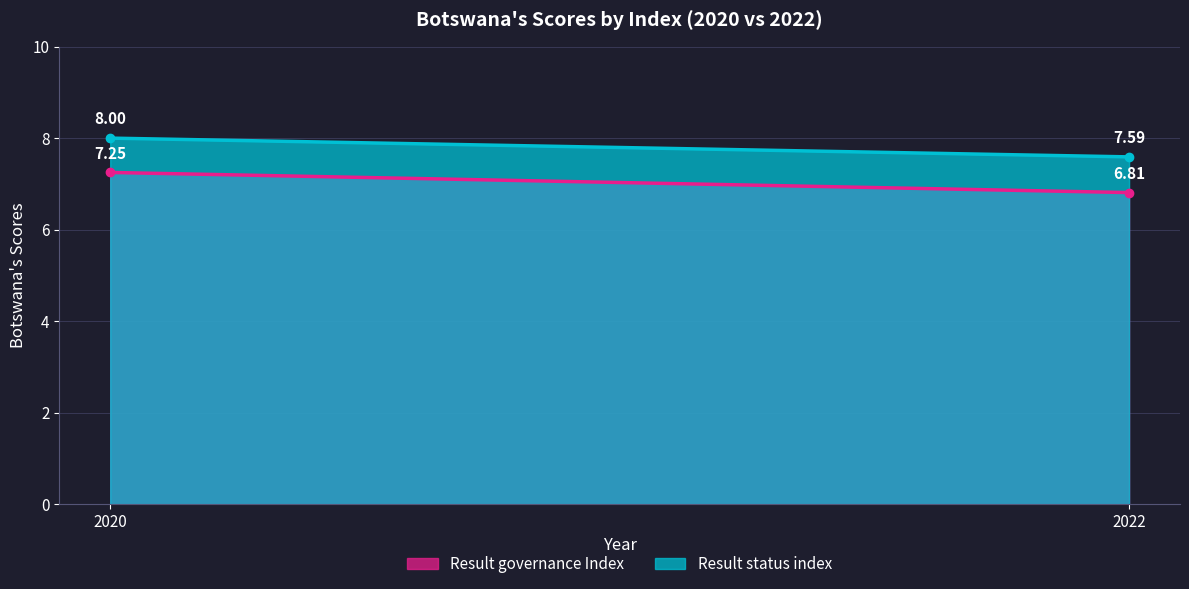

What is the average value of the Result status index series?

7.8